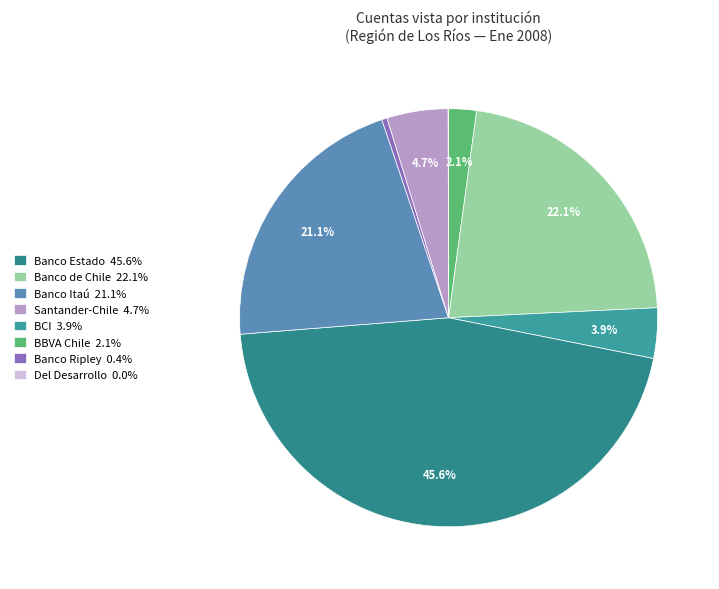

Is there a majority slice in this chart?

No